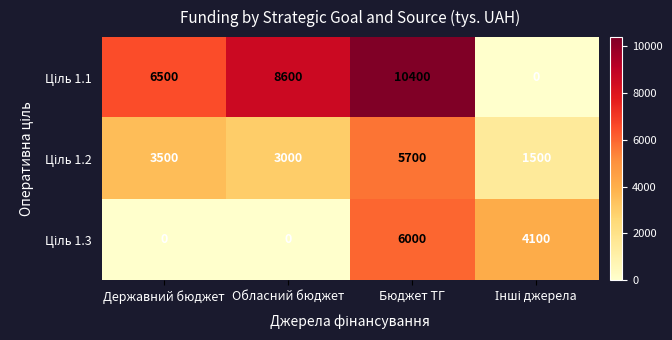

What is the difference between the highest and lowest values at Державний бюджет?

6500